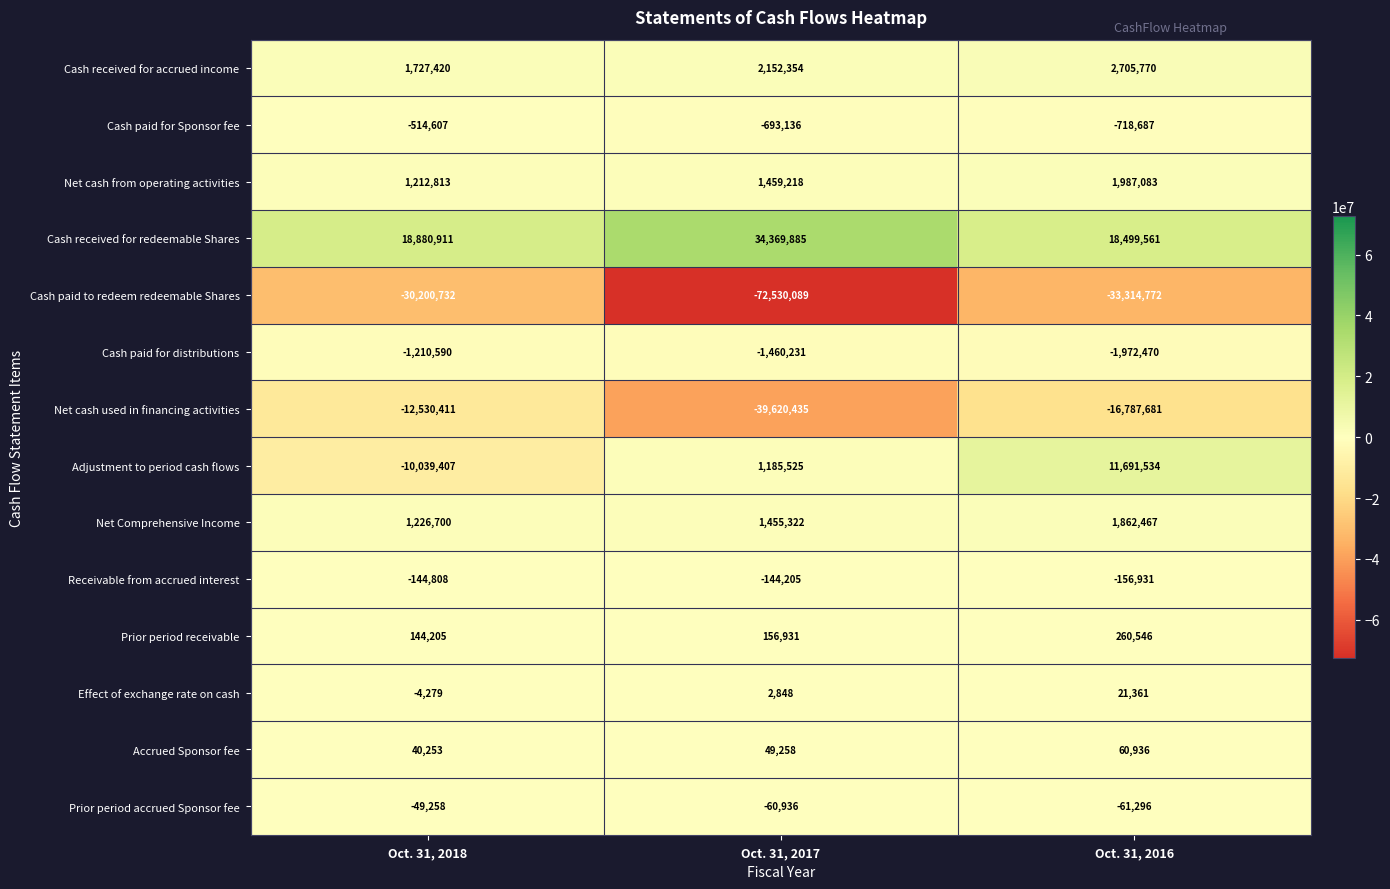

Where does the Cash paid to redeem redeemable Shares series first go above -33314772?

Oct. 31, 2018